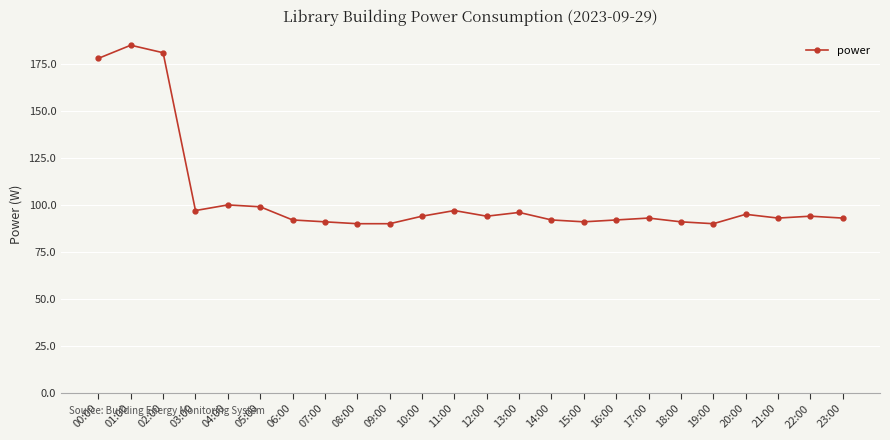

What is the difference between the values at 20:00 and 02:00?

86